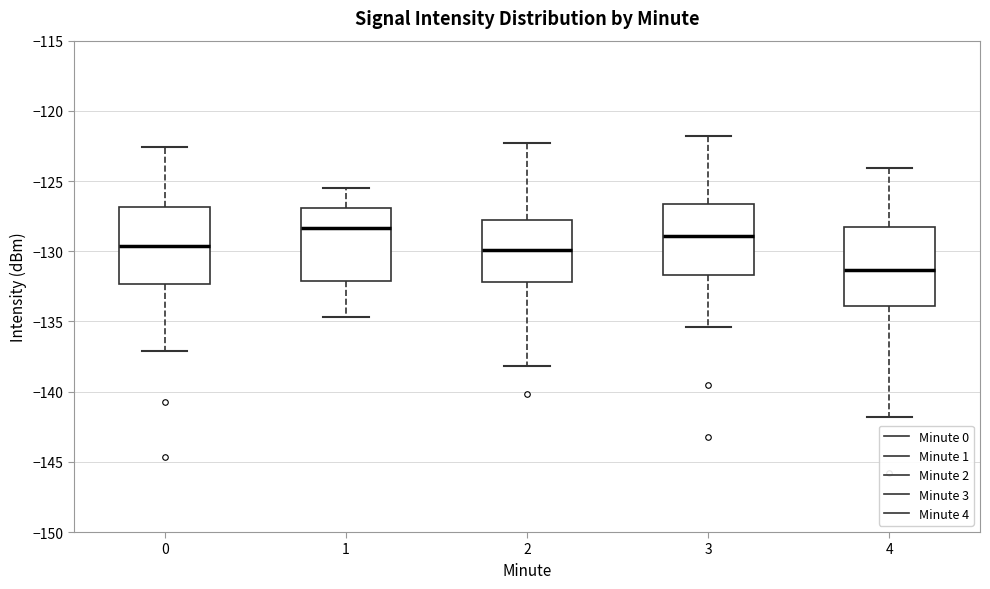

Reading left to right, transcribe this box plot: for each box, give where its median line is, the range the box spans, and where its two whiskers end, as read against the y-axis. The values are not printed on the chart, so give them approximately, as read against the axis.

0: median -129.5, box -132.5 to -127.0, whiskers -137.0 to -122.5
1: median -128.5, box -132.0 to -127.0, whiskers -134.5 to -125.5
2: median -130.0, box -132.0 to -127.5, whiskers -138.0 to -122.5
3: median -129.0, box -131.5 to -126.5, whiskers -135.5 to -122.0
4: median -131.5, box -134.0 to -128.5, whiskers -142.0 to -124.0